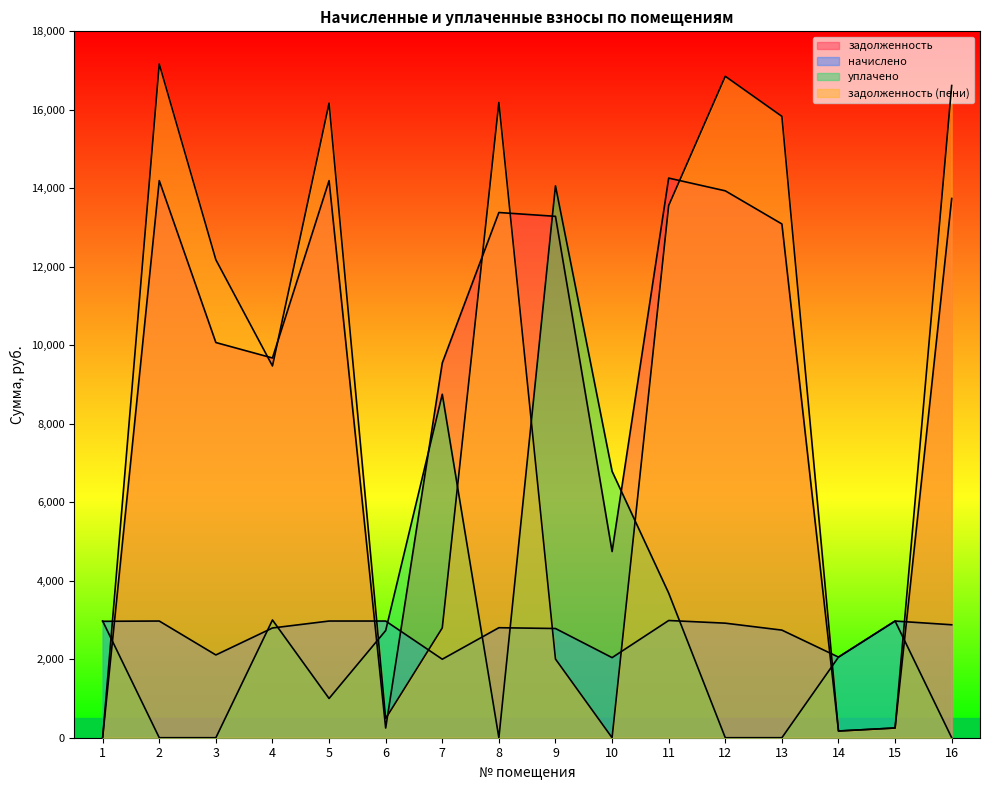

Rank the series at 16 from highest to lowest value.

задолженность (пени), задолженность, начислено, уплачено